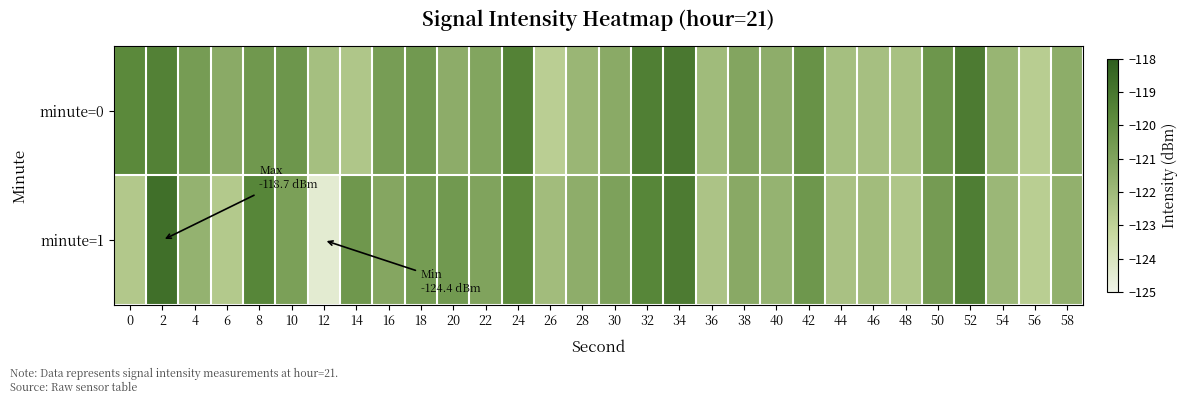

At how many categories does at least one series exceed -122?

23